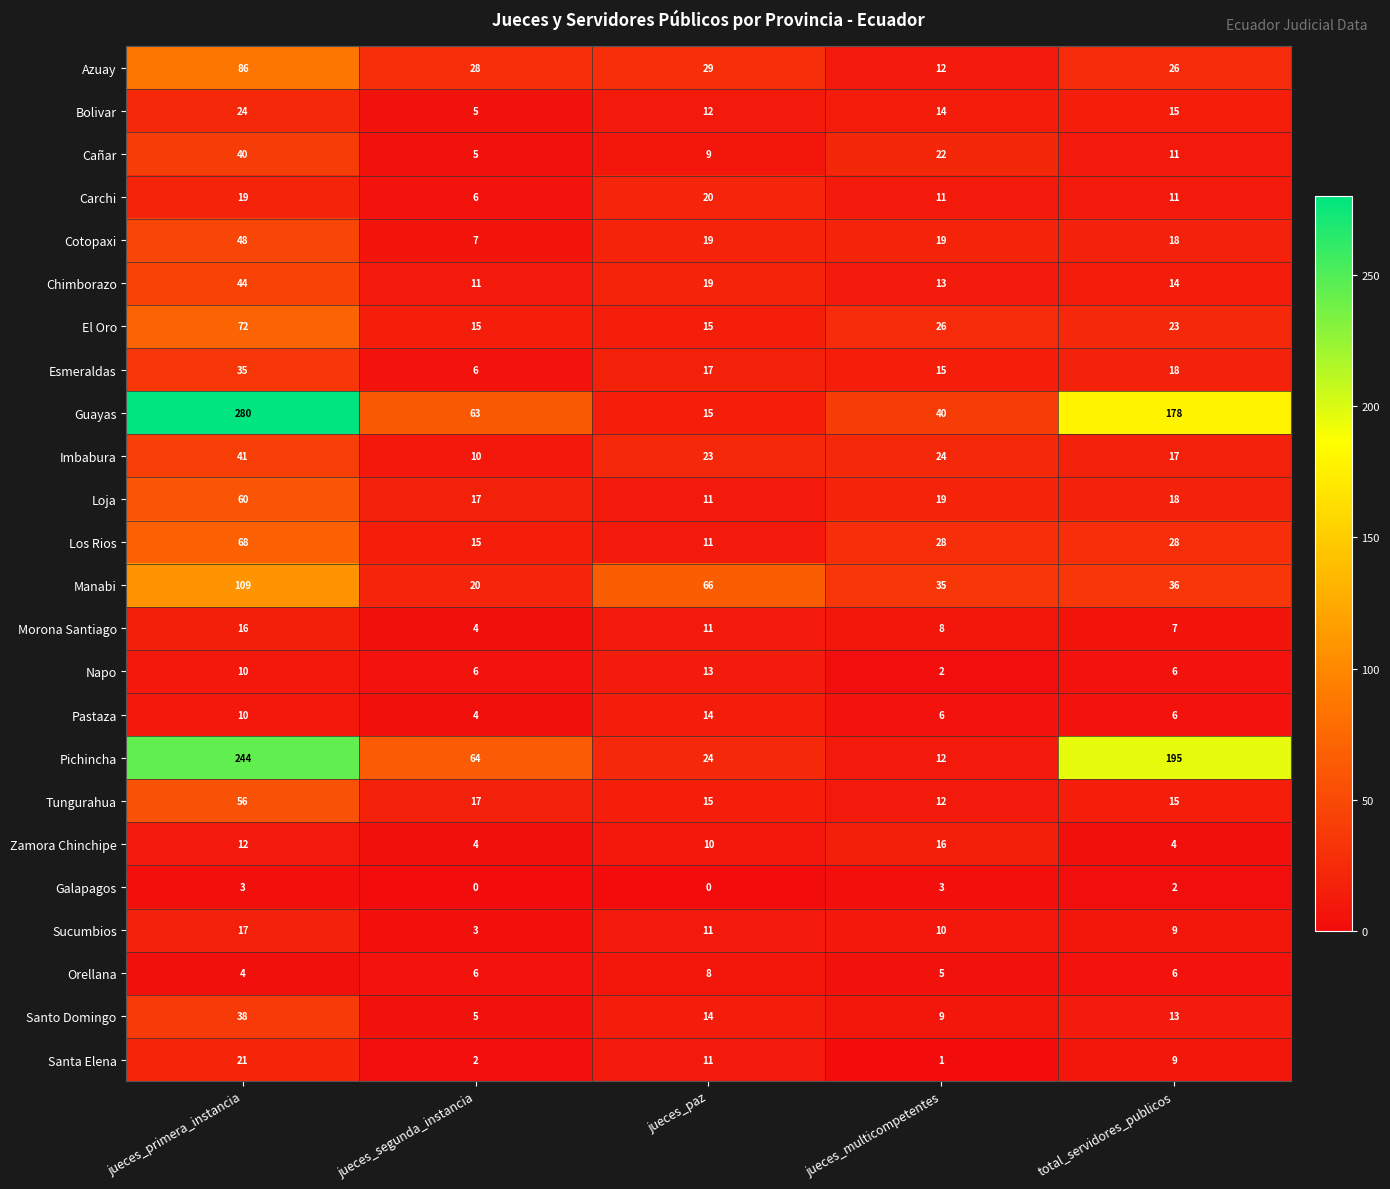

How many series are shown in this chart?

24